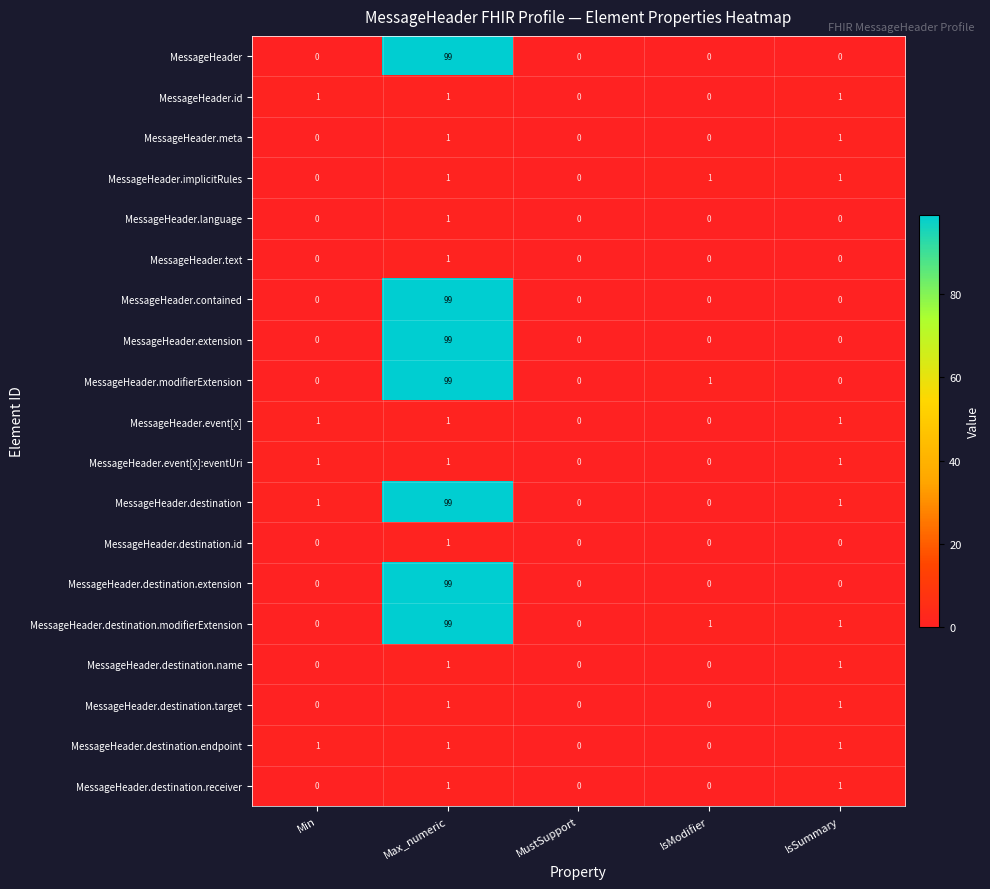

At which category is the sum across all series the highest?

Max_numeric